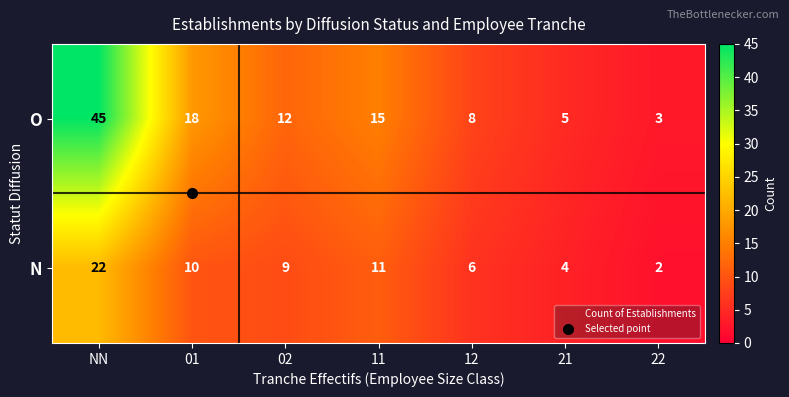

At which category does the chart reach its peak across all series?

NN